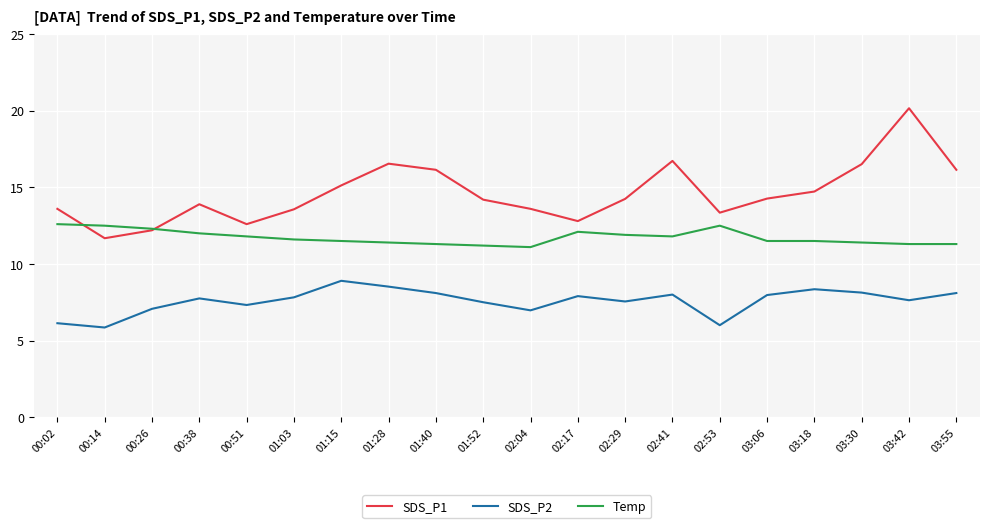

What is the total value across all series at 03:18?

34.6